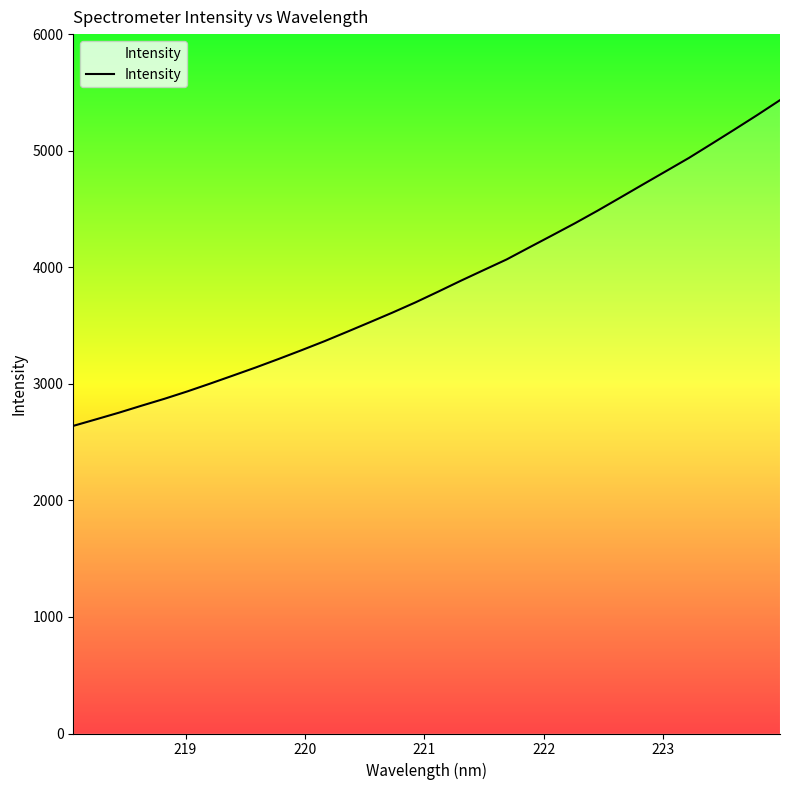

What is the greatest value displayed?

5433.5